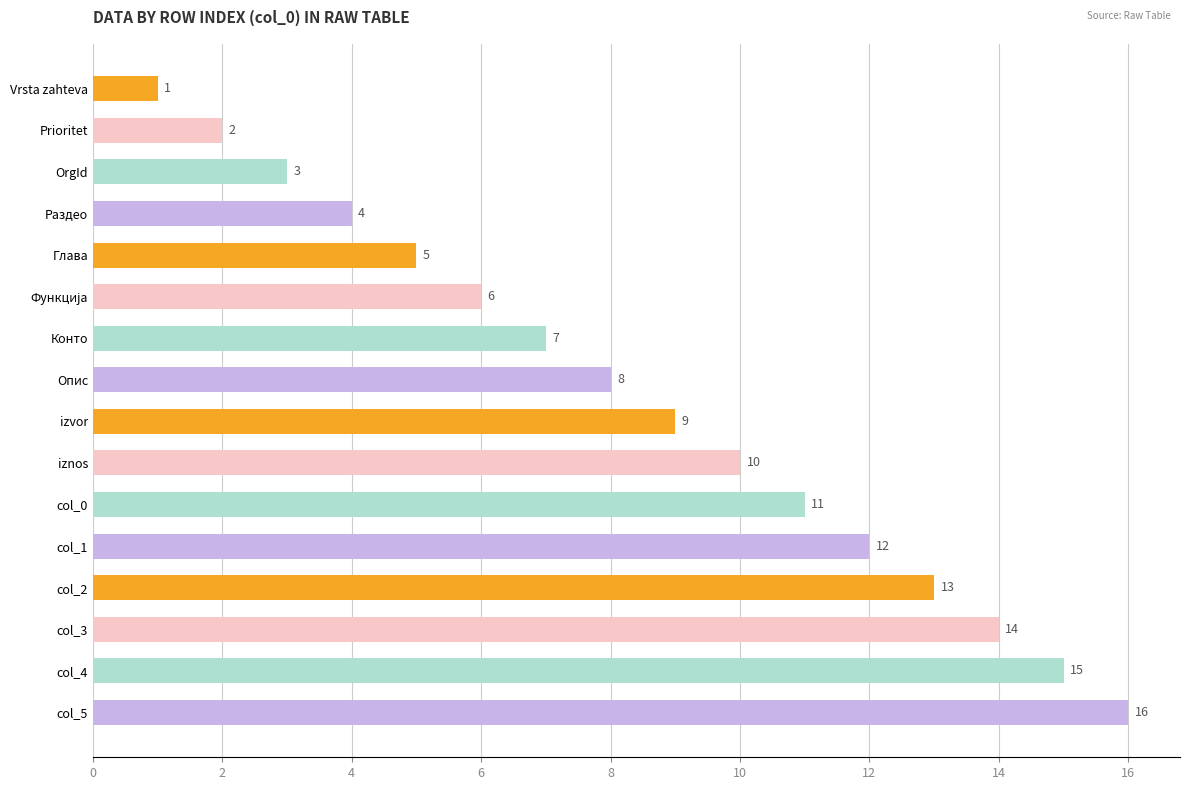

How many data points are less than 9?

8